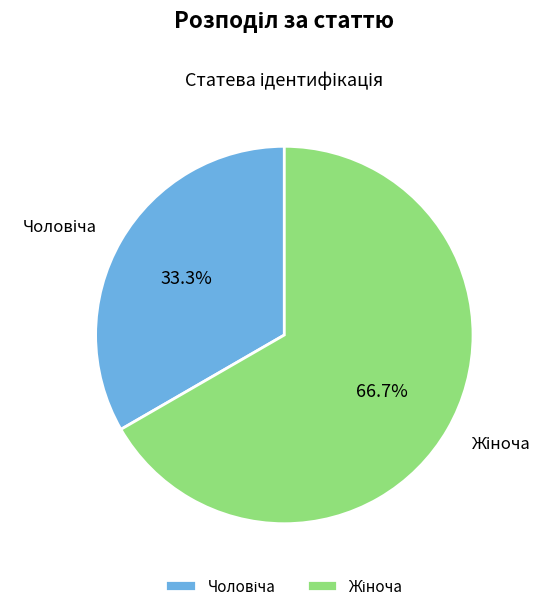

Is there any slice that represents more than half of the pie?

Yes